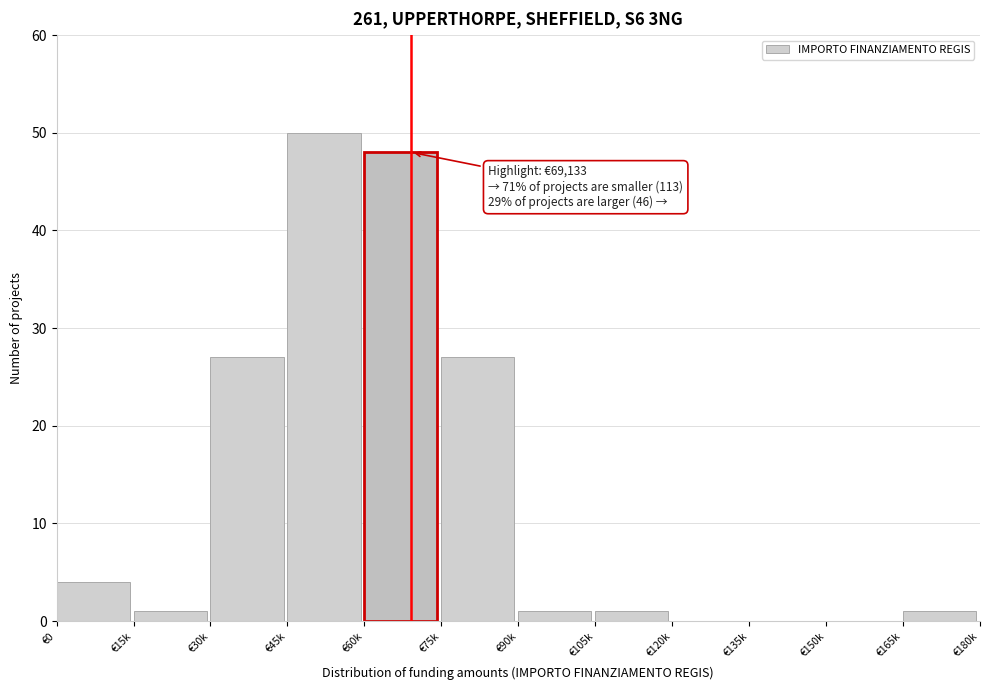

Reading left to right, transcribe all the data shown in this chart.

€0=4	€15k=1	€30k=27	€45k=50	€60k=48	€75k=27	€90k=1	€105k=1	€120k=0	€135k=0	€150k=0	€165k=1